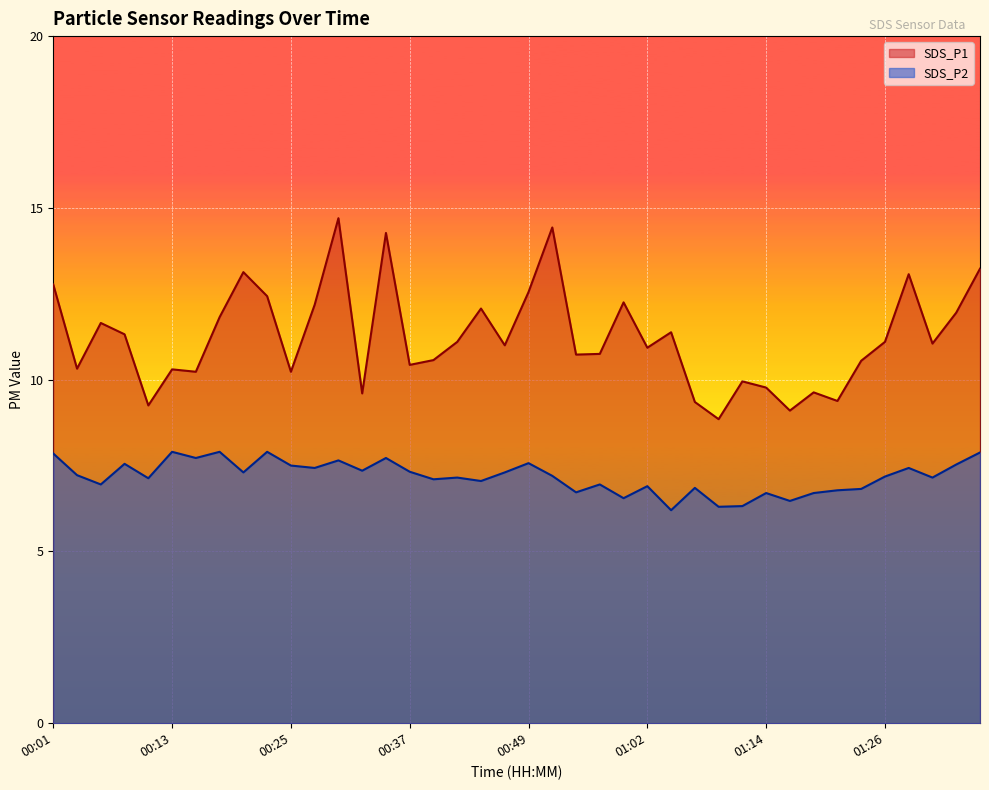

Between 00:30 and 00:47, which is larger?

00:30